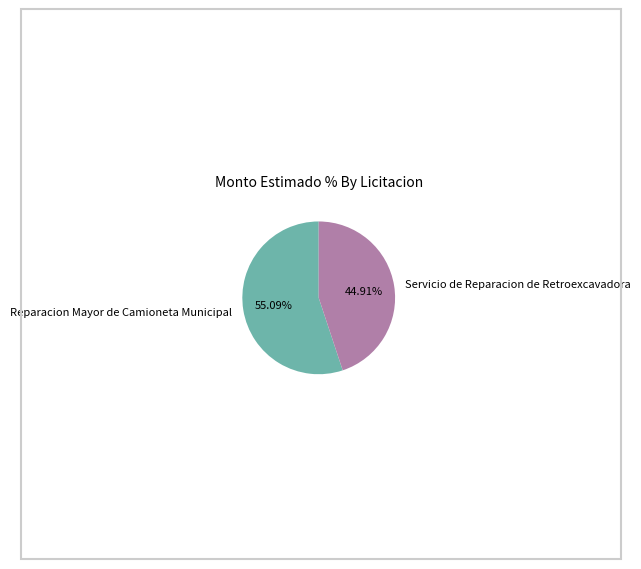

To the nearest percent, what is the combined percentage of Reparacion Mayor de Camioneta Municipal and Servicio de Reparacion de Retroexcavadora?

100%